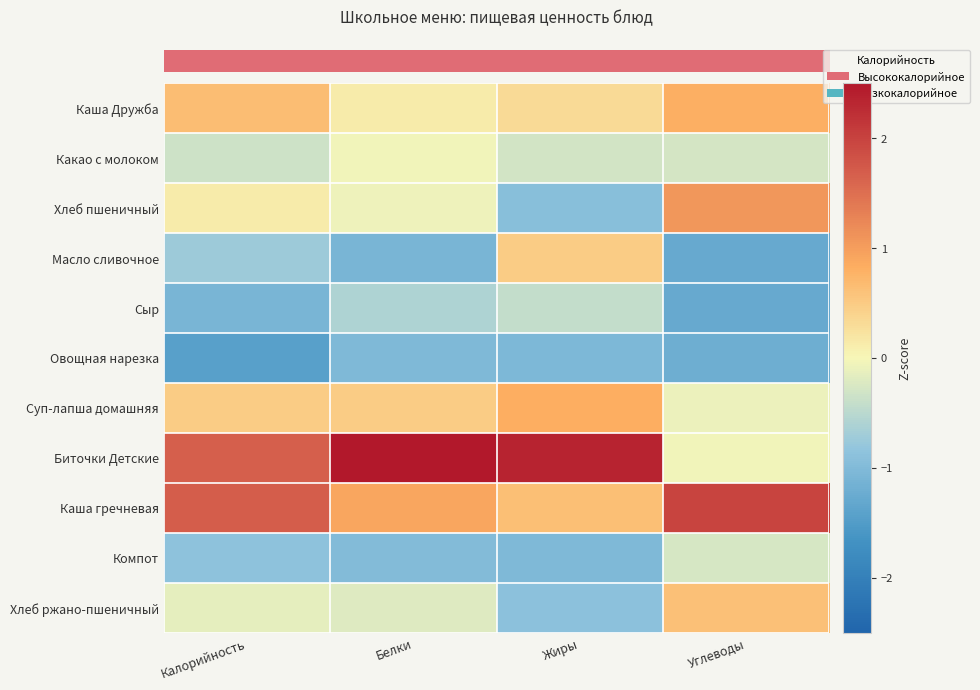

What is the greatest value displayed?

2.5